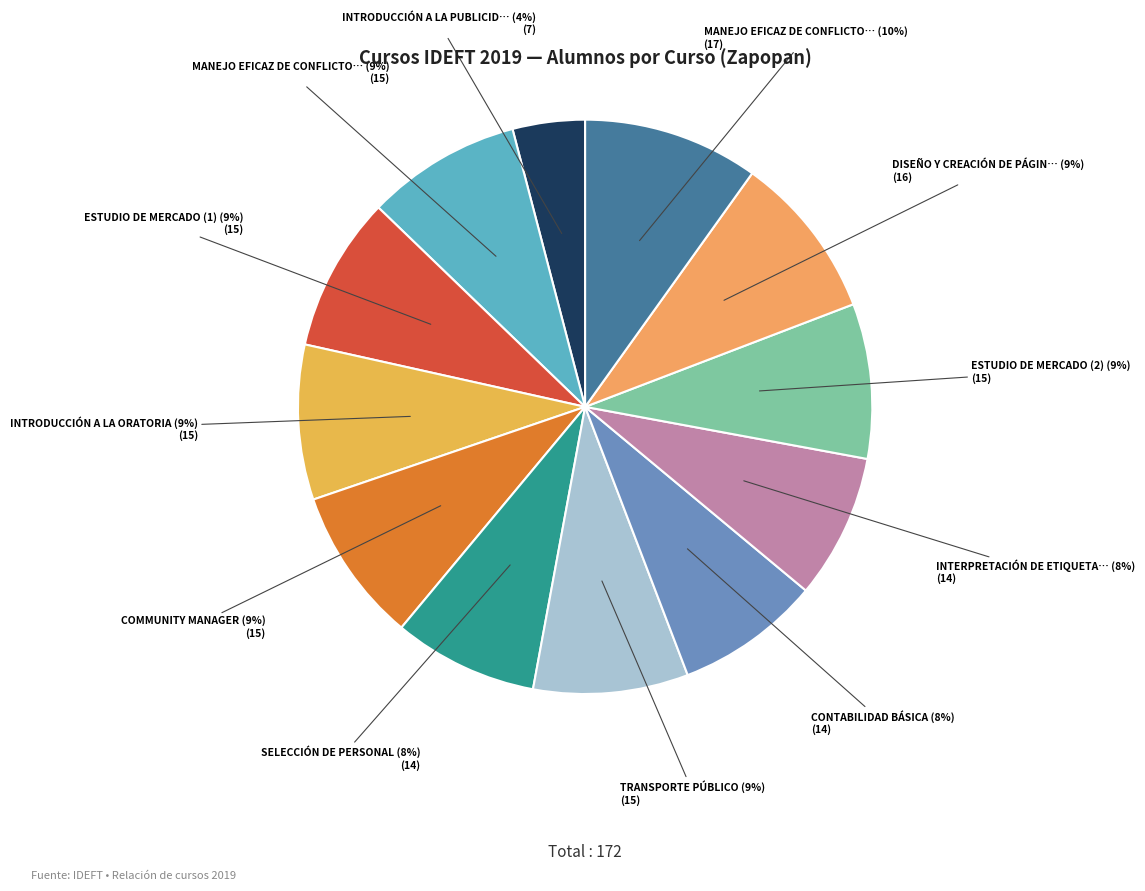

How many slices are in this pie chart?

12